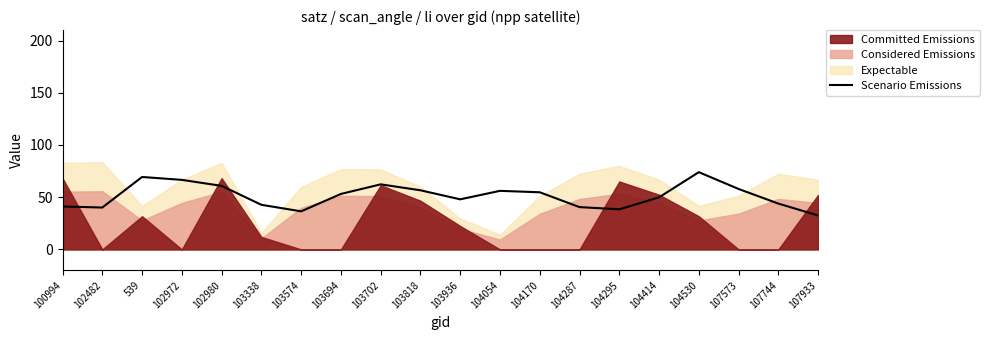

What is the ratio of the value at 107744 to the value at 103338?

1.0